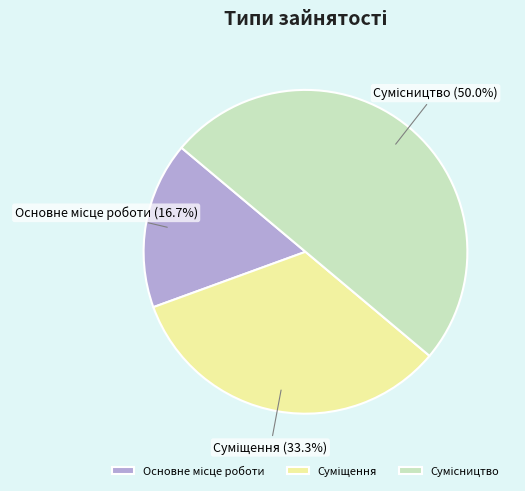

Count the number of slices in the pie.

3